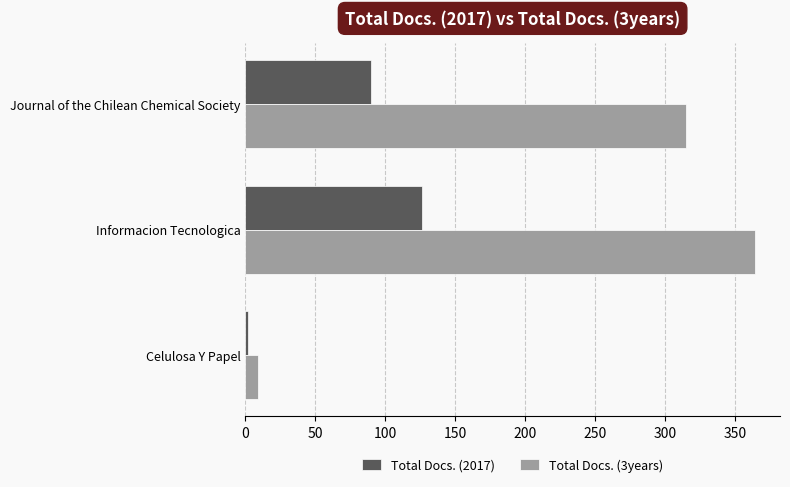

How many distinct data groups are displayed?

2